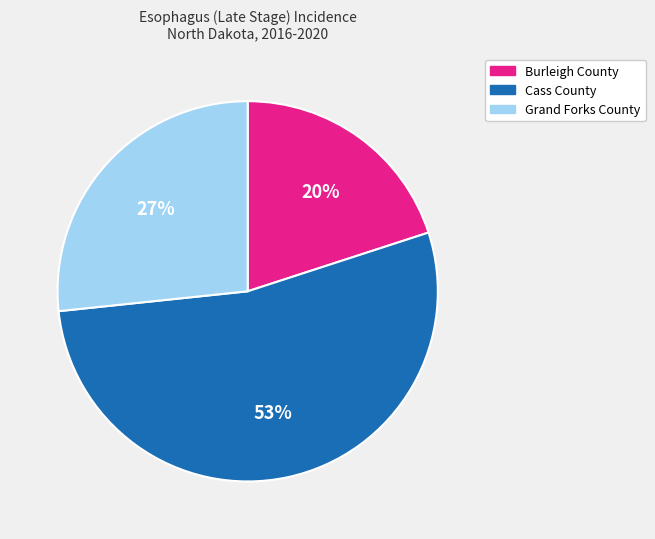

To the nearest percent, what is the average slice percentage?

33%